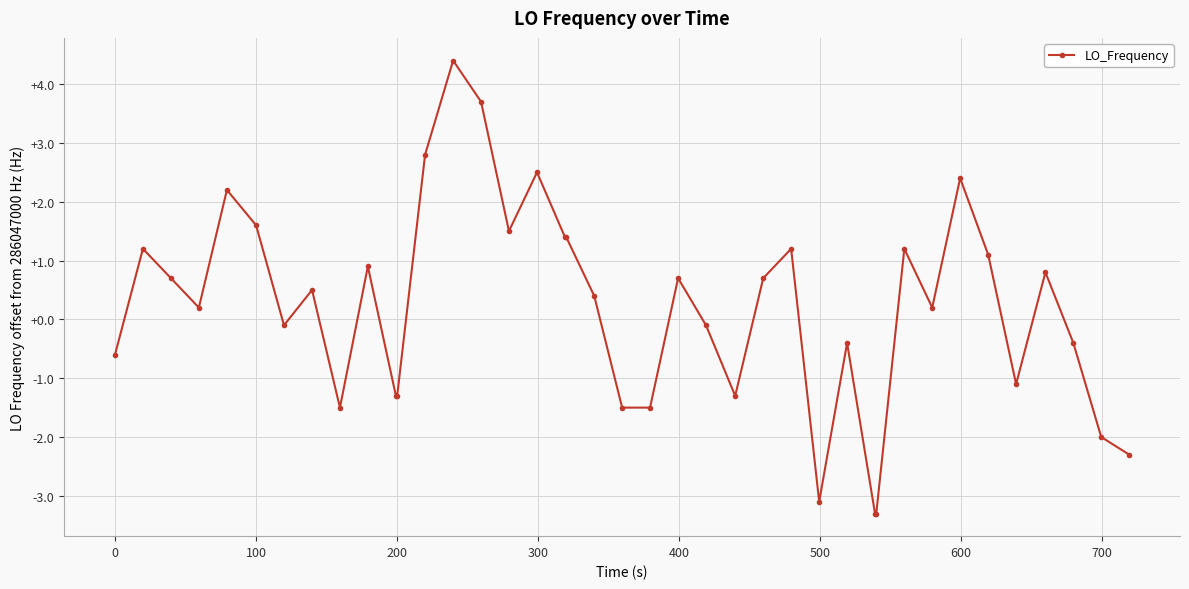

What is the difference between the maximum and minimum values?

7.7